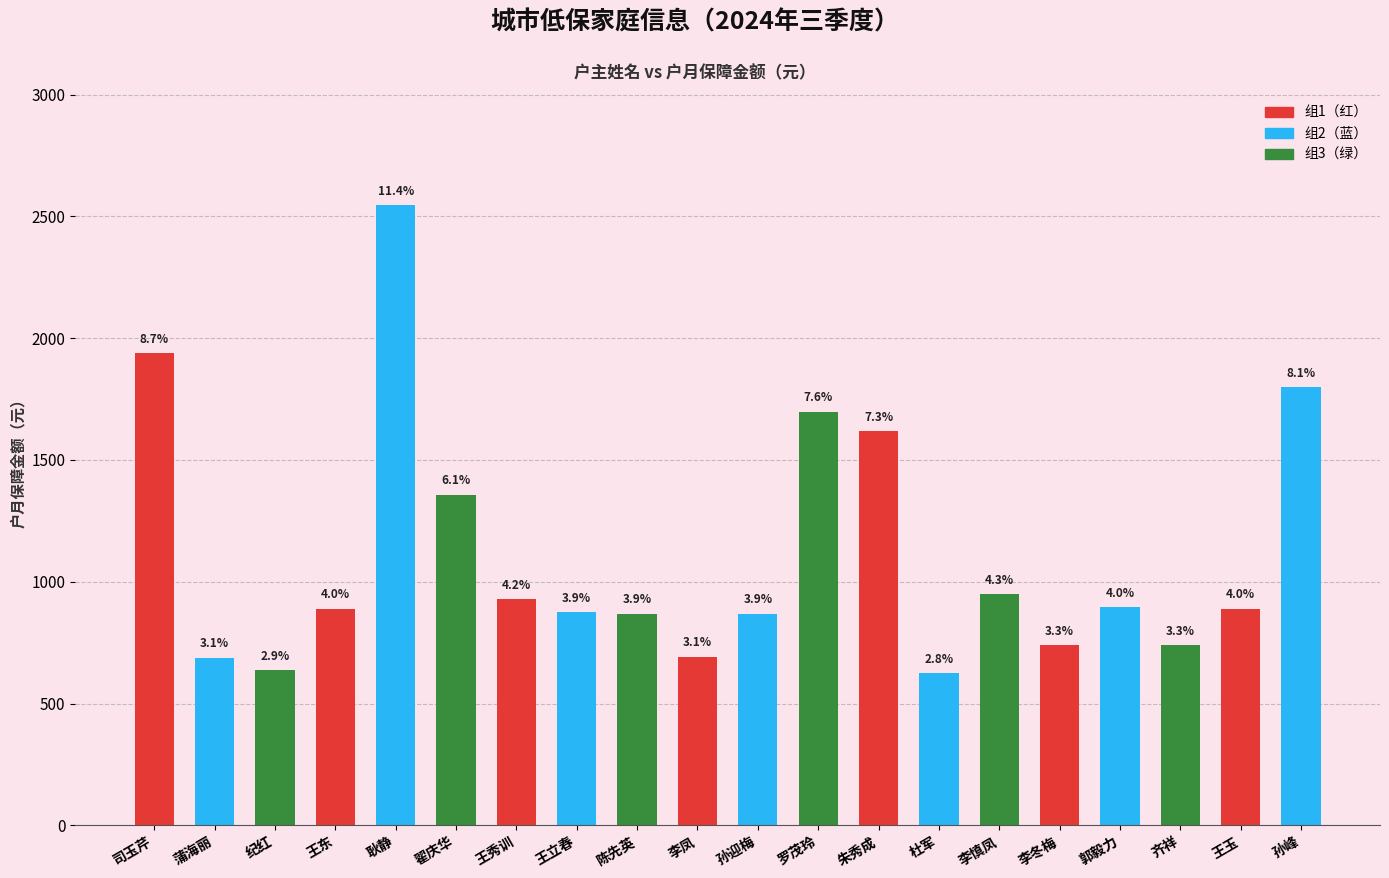

Approximately how many times larger is the value at 王秀训 compared to 孙峰?

0.5